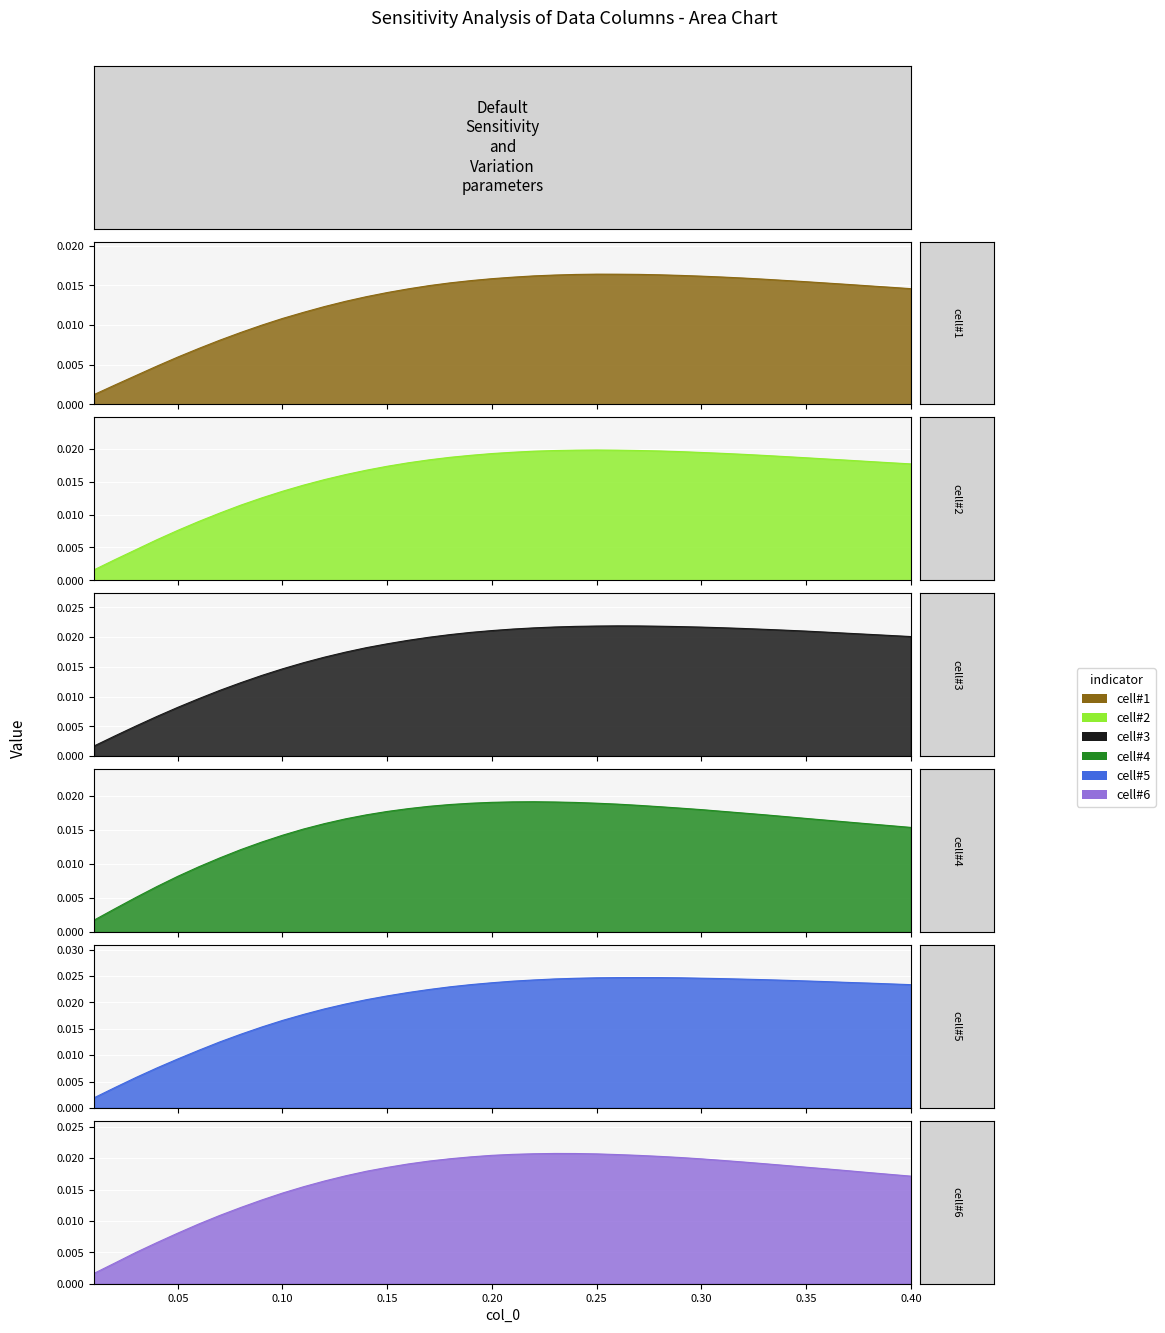

Which series has the widest spread of values?

cell#5